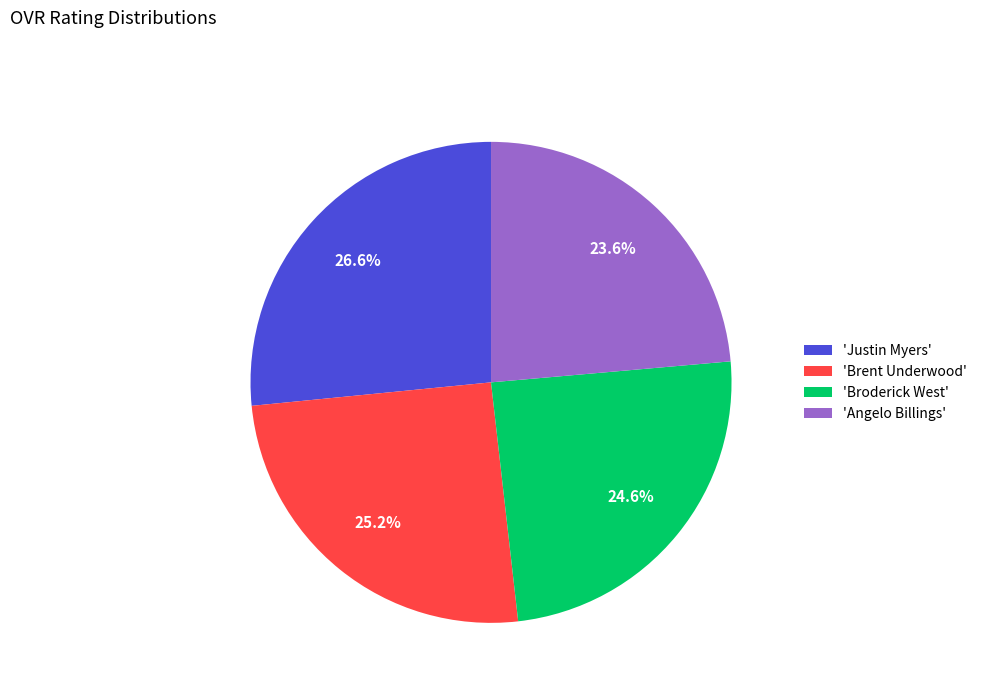

Approximately how many times larger is the value at 'Justin Myers' compared to 'Broderick West'?

1.1